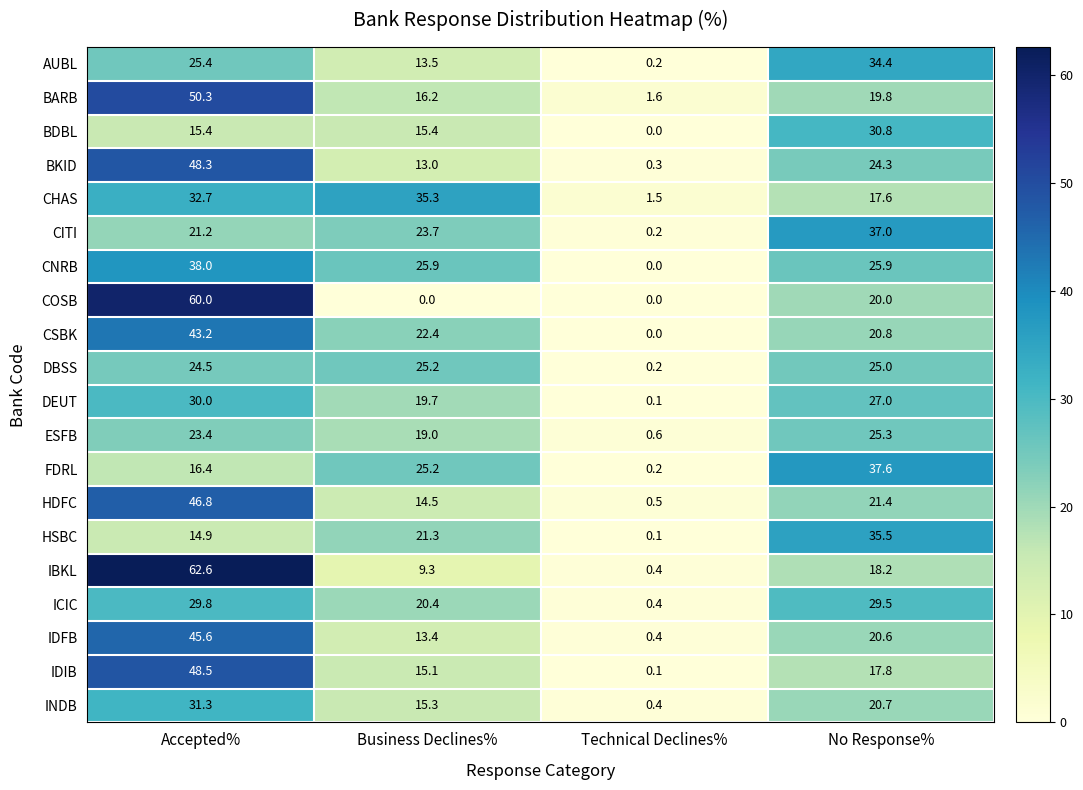

Where does the CNRB series first go above 25?

Accepted%